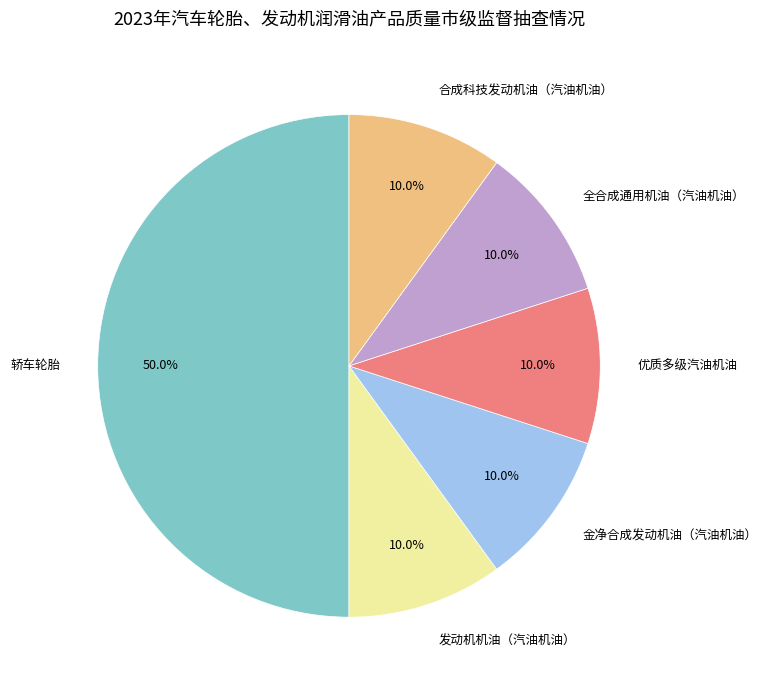

Approximately how many times larger is the value at 优质多级汽油机油 compared to 发动机机油（汽油机油）?

1.0